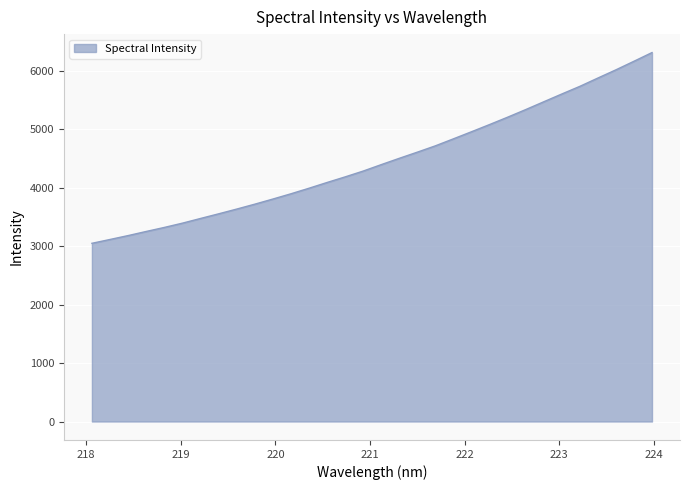

What is the greatest value displayed?

6311.2